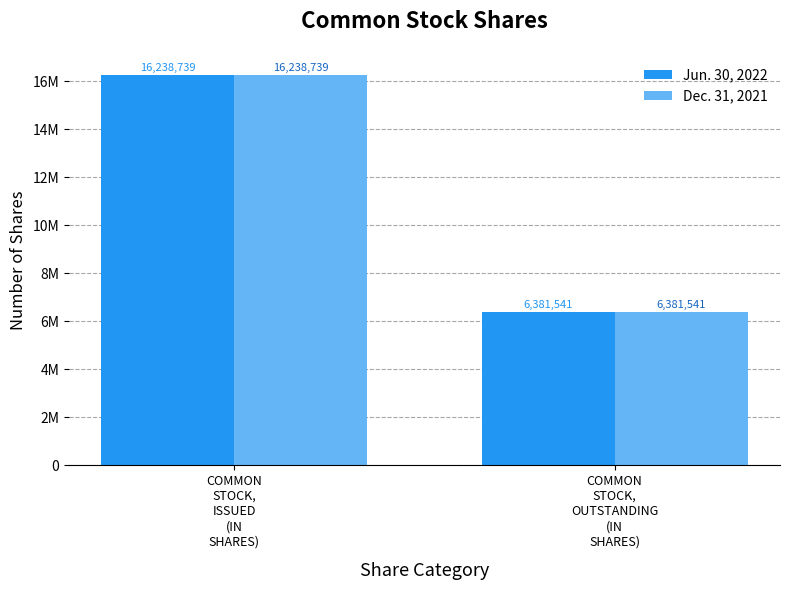

Reading right to left, extract all data points from this chart.

Jun. 30, 2022: COMMON
STOCK,
OUTSTANDING
(IN
SHARES)=6381541	COMMON
STOCK,
ISSUED
(IN
SHARES)=16238739
Dec. 31, 2021: COMMON
STOCK,
OUTSTANDING
(IN
SHARES)=6381541	COMMON
STOCK,
ISSUED
(IN
SHARES)=16238739